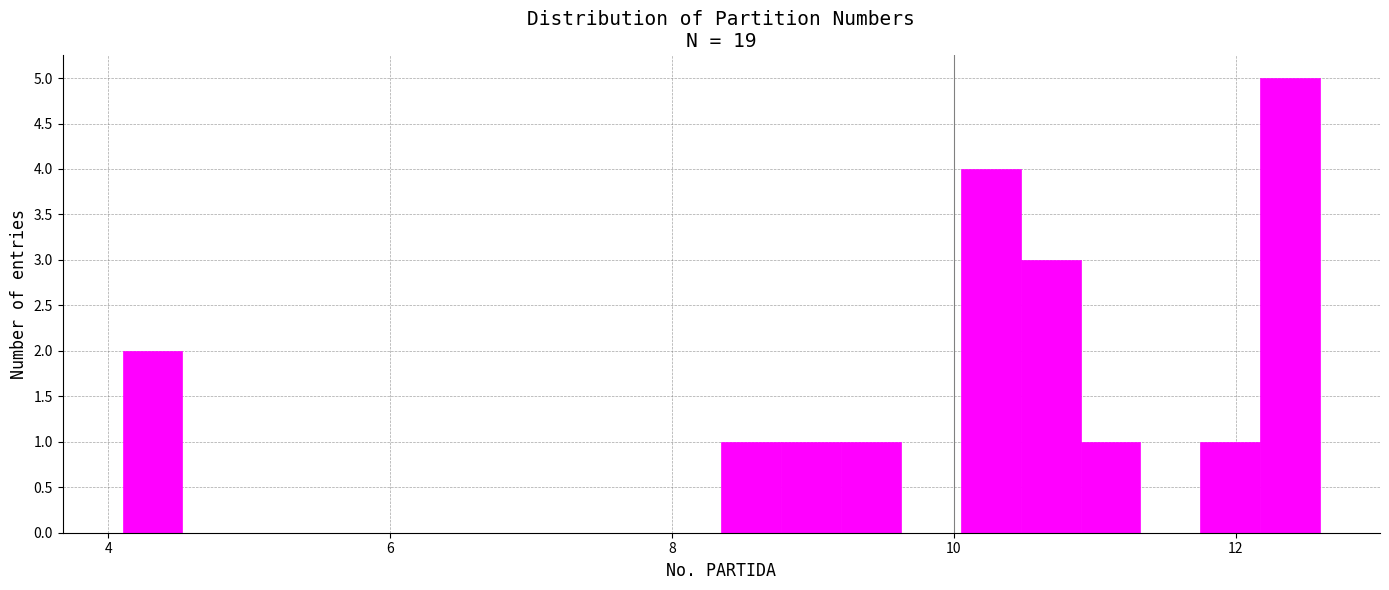

Around what value on the x-axis is the tallest bar? Give the approximate position of its centre, as read against the axis.

12.4